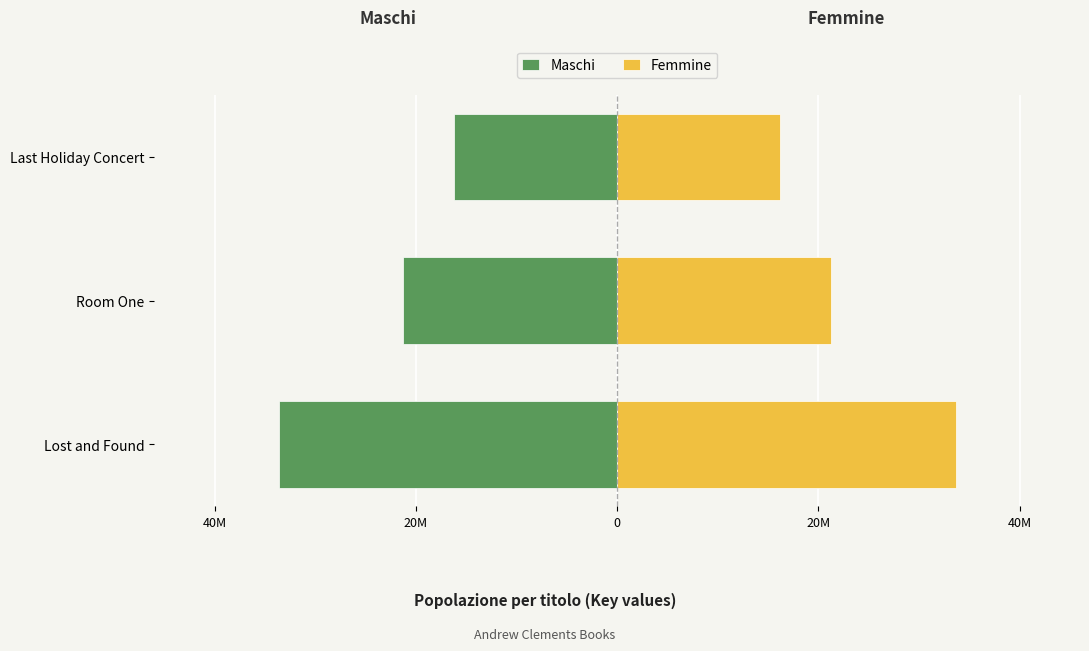

Rank the series by their average value, from lowest to highest.

Maschi, Femmine